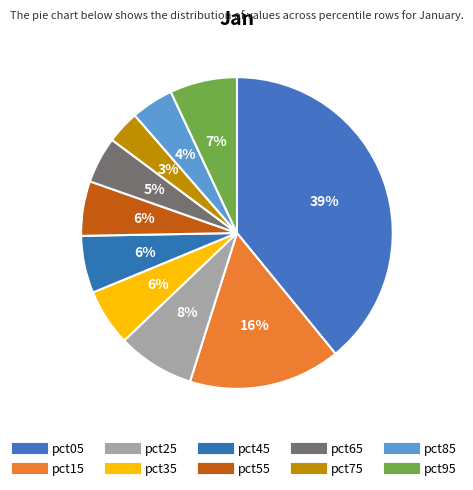

Is there any slice that represents more than half of the pie?

No